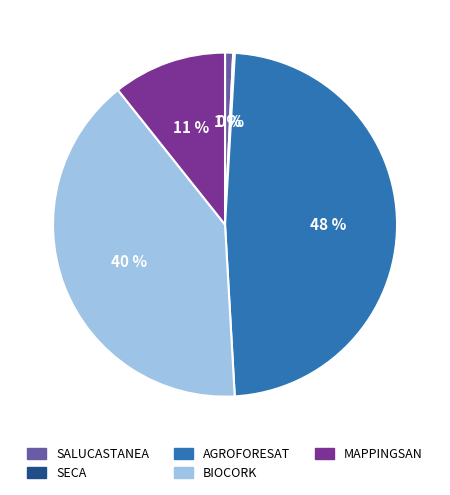

Between AGROFORESAT and SALUCASTANEA, which is larger?

AGROFORESAT